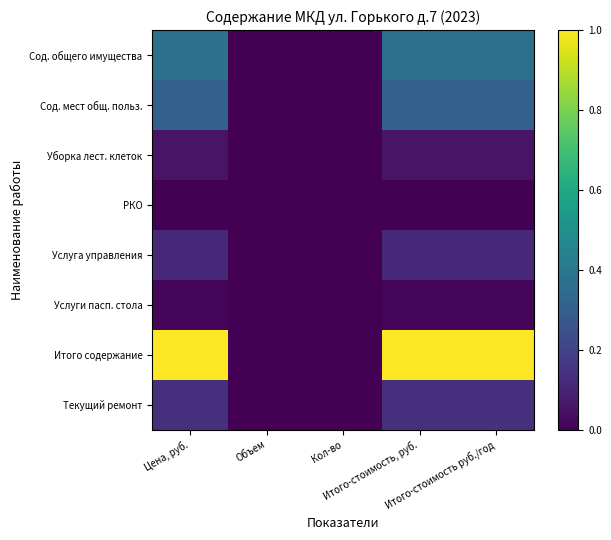

Which has a higher value, Итого-стоимость, руб. or Объем?

Итого-стоимость, руб.